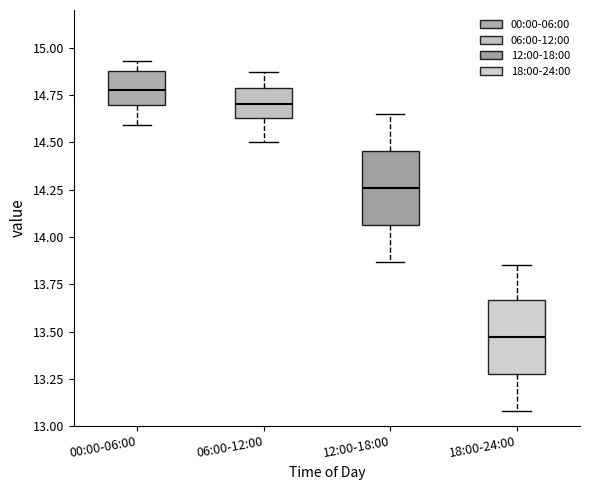

Reading left to right, read every box against the y-axis: the position of its median line, the range the box covers, and the ends of its whiskers. The values are not printed on the chart, so give them approximately, as read against the axis.

00:00-06:00: median 14.80, box 14.70 to 14.90, whiskers 14.60 to 14.95
06:00-12:00: median 14.70, box 14.65 to 14.80, whiskers 14.50 to 14.85
12:00-18:00: median 14.25, box 14.05 to 14.45, whiskers 13.85 to 14.65
18:00-24:00: median 13.45, box 13.30 to 13.65, whiskers 13.10 to 13.85